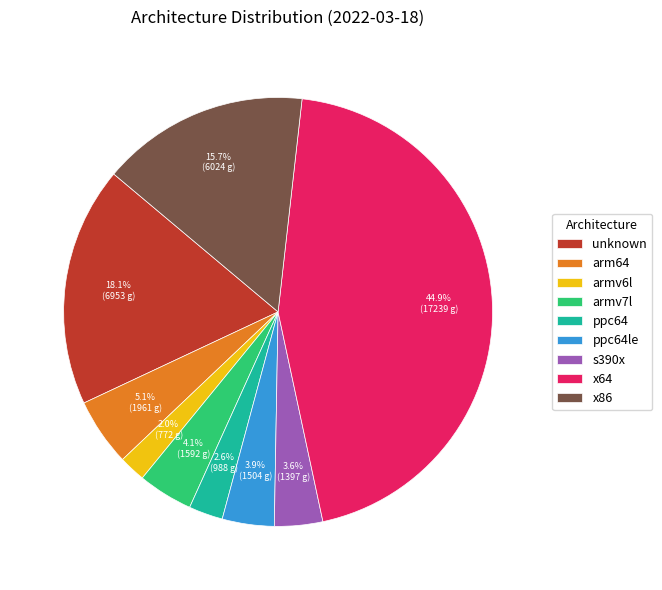

To the nearest percent, what is the combined percentage of ppc64le and x86?

20%